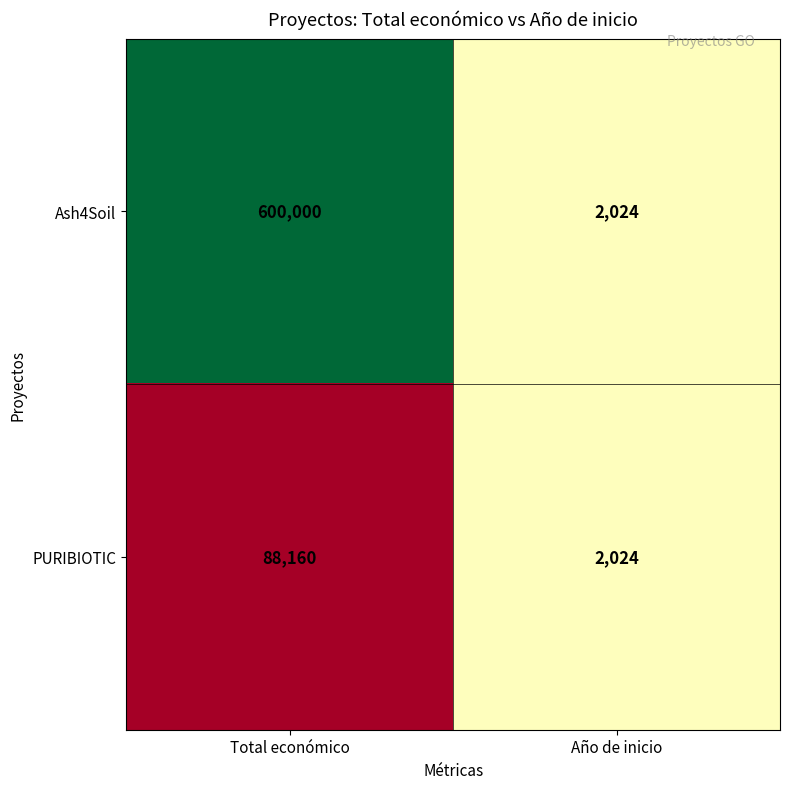

Count the number of categories in the chart.

2